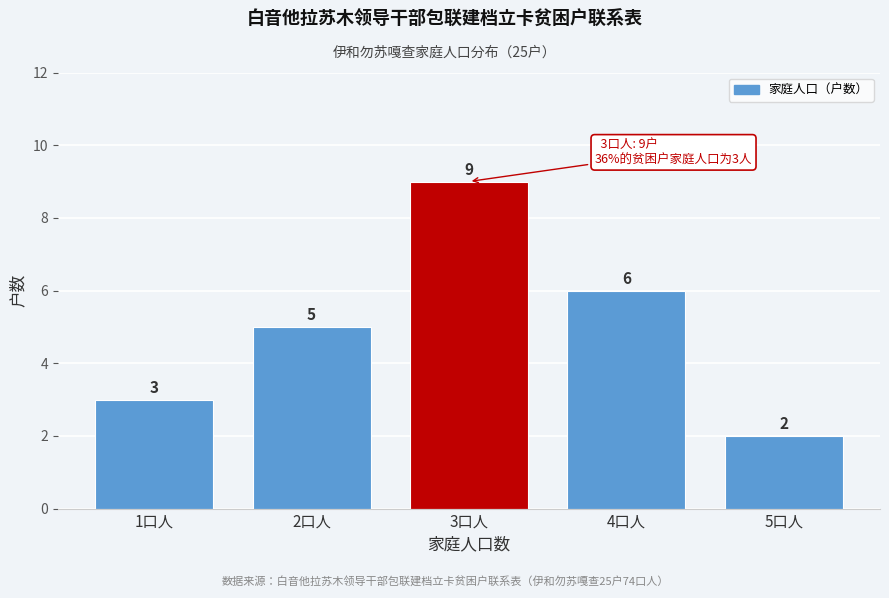

Reading right to left, what are all the values shown in this chart?

2	6	9	5	3